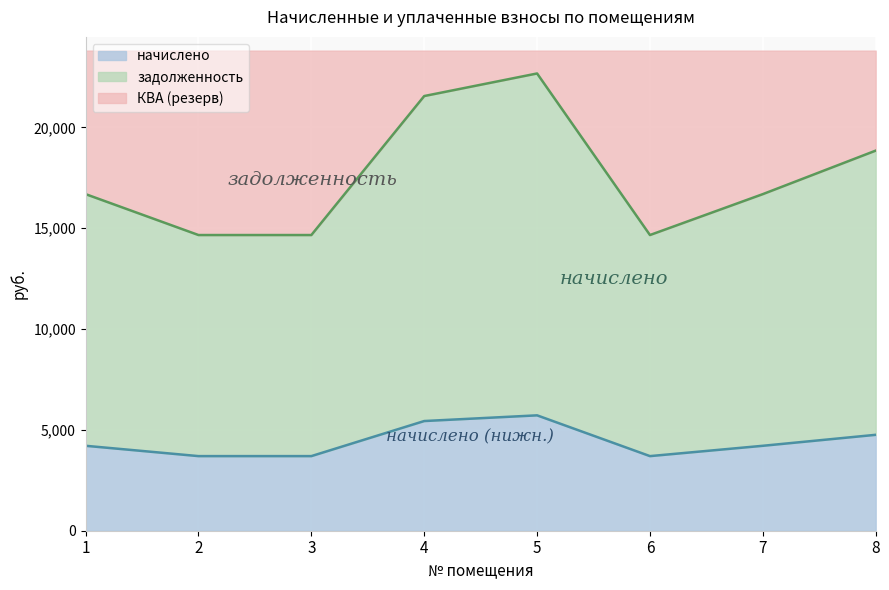

What are all the series names shown in the legend?

начислено, задолженность, КВА (резерв)